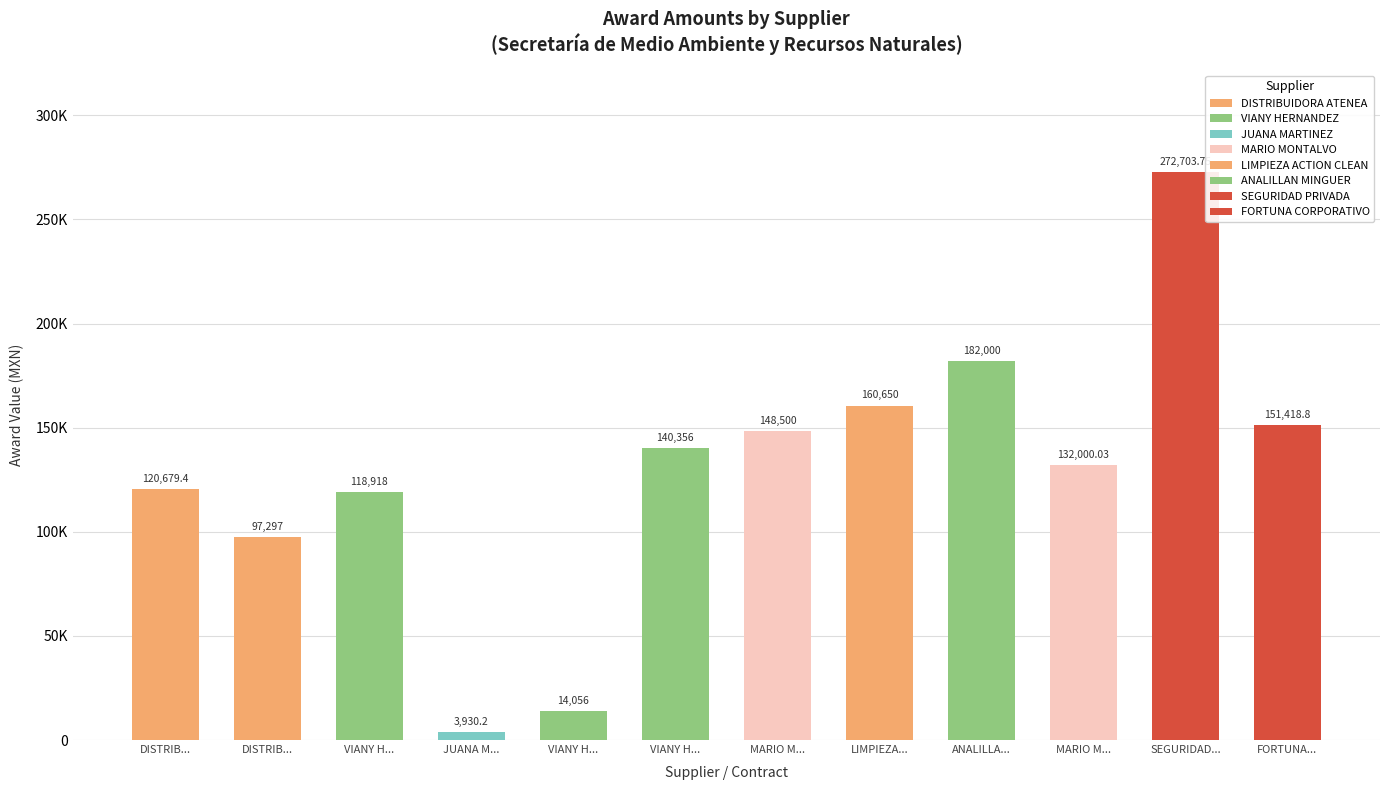

What is the label of the 10th bar from the right?

VIANY H...